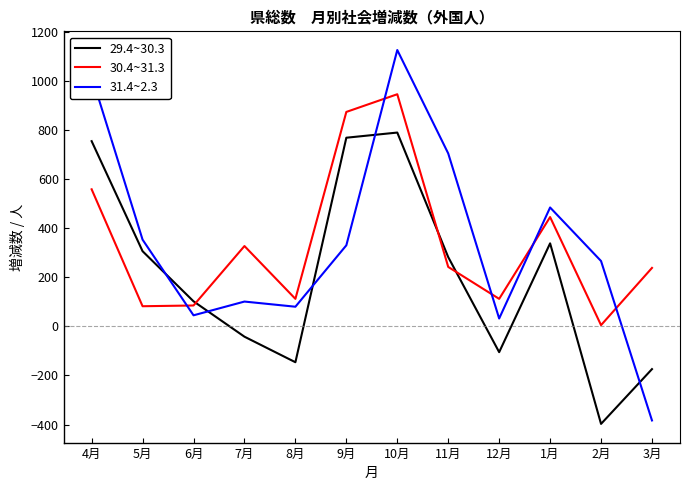

Where do 29.4~30.3 and 30.4~31.3 first cross each other?

6月 and 7月